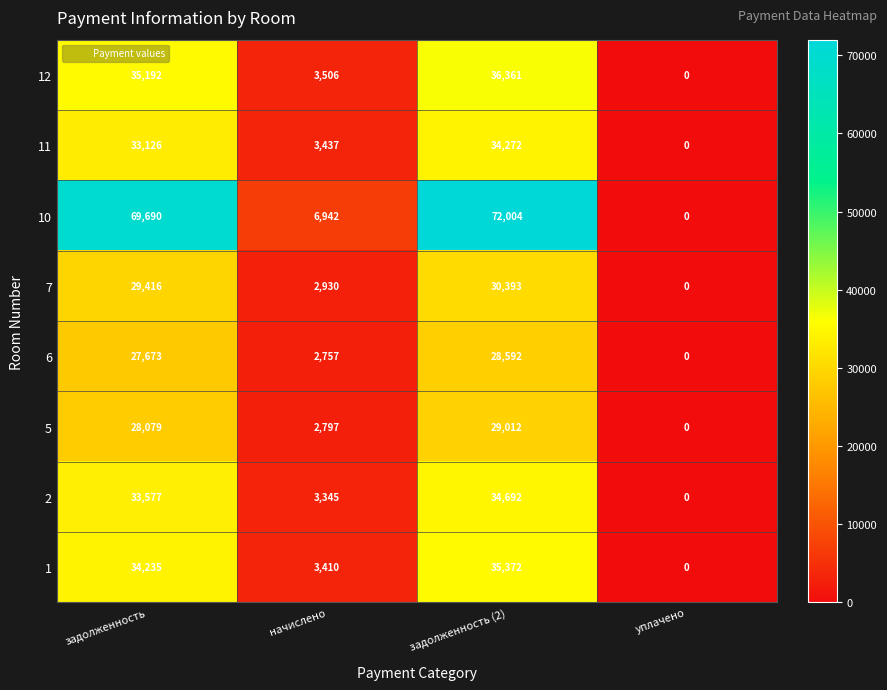

How many series are shown in this chart?

8